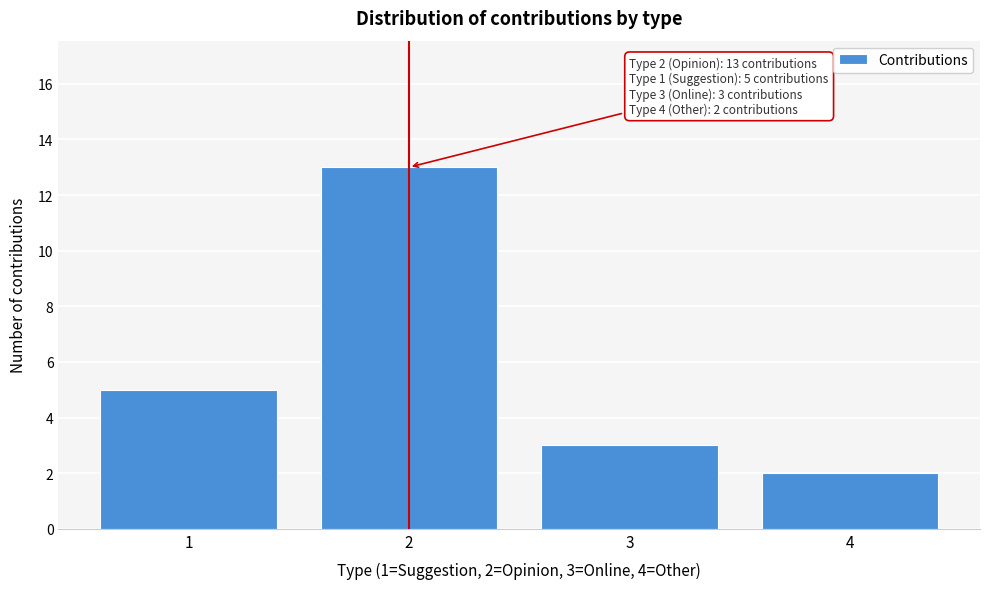

Reading left to right, list all the values displayed in this chart.

5	13	3	2